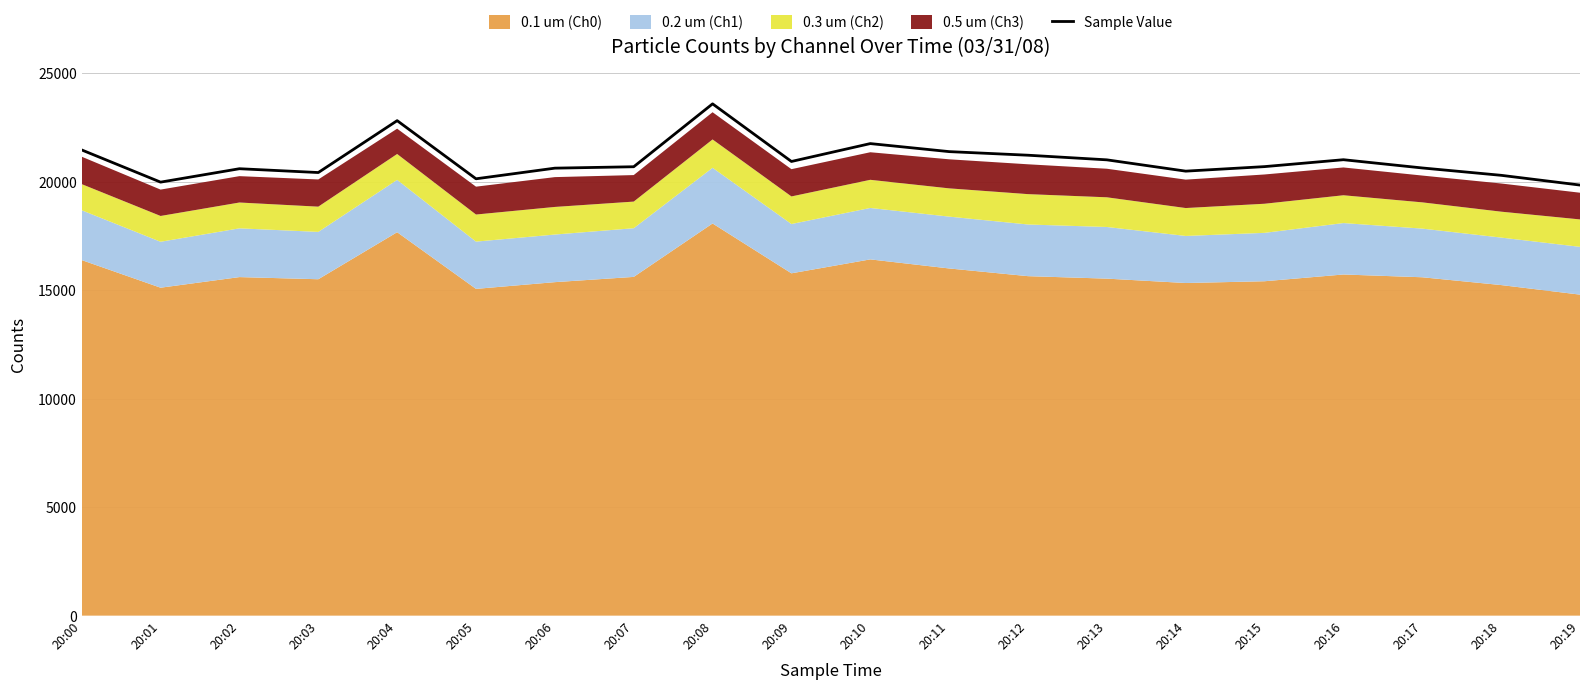

What is the maximum value for Sample Value?

23584